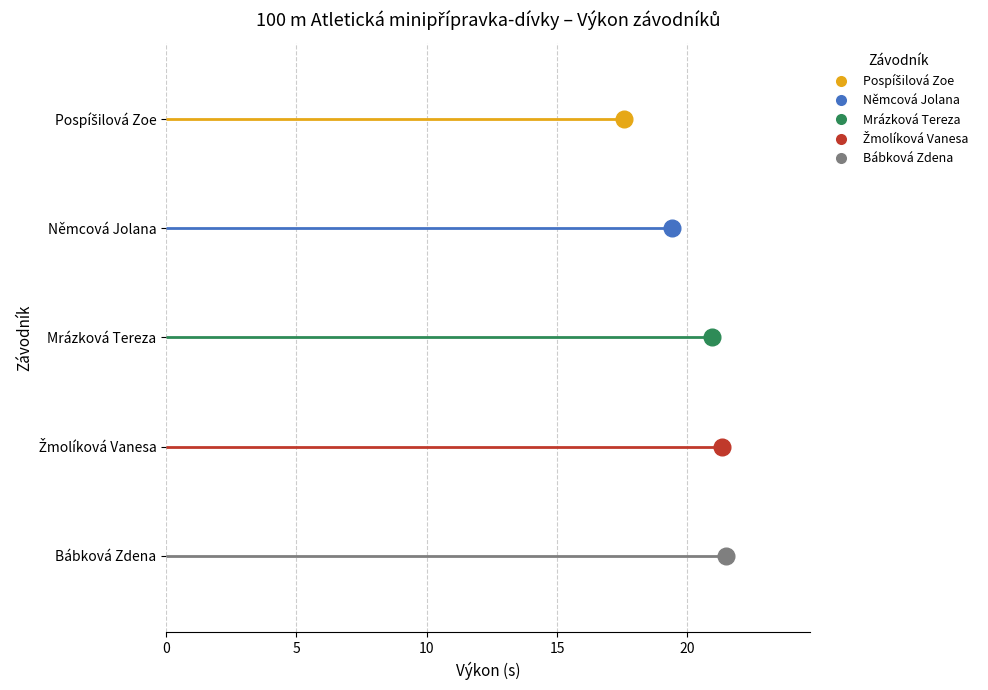

What is the label of the 4th point from the right?

Němcová Jolana